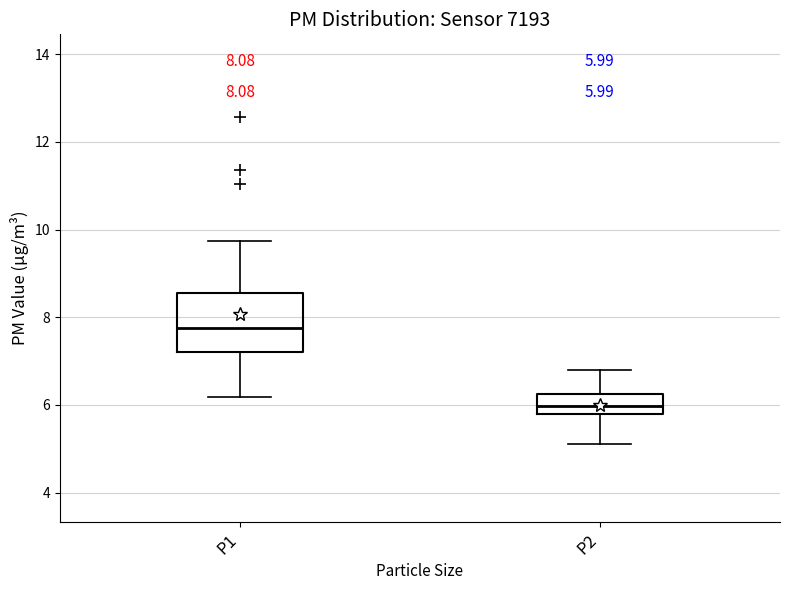

Which box's median line is the highest?

P1